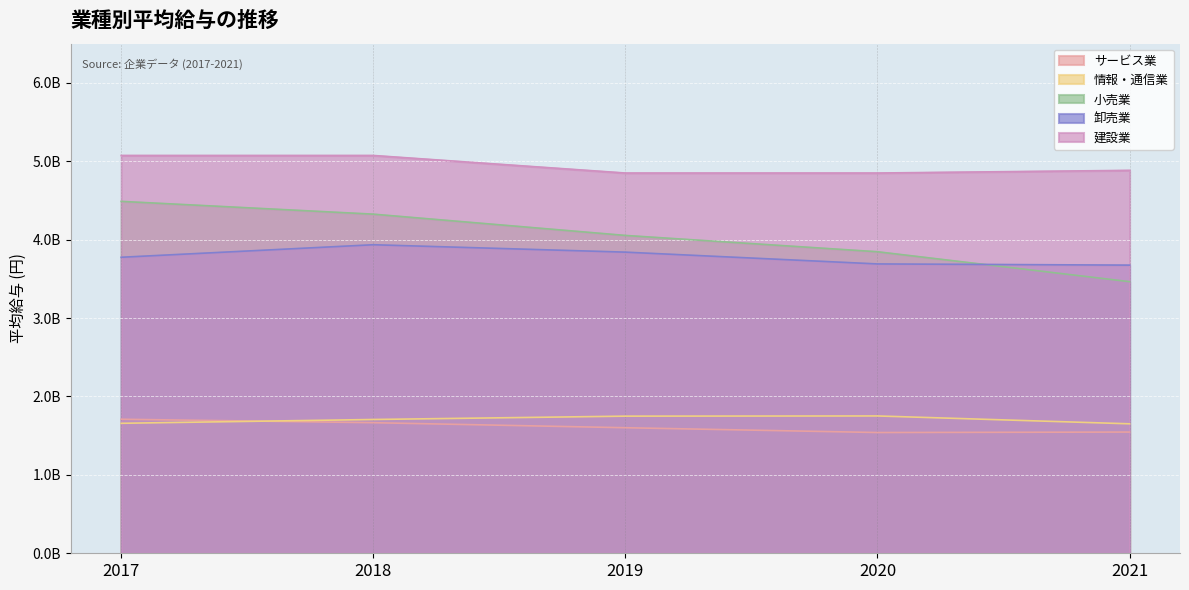

Reading right to left, list all the values displayed in this chart.

サービス業: 1546118000	1540207000	1601385000	1665548000	1709588500
情報・通信業: 1651257500	1751556000	1749058000	1706500000	1657915500
小売業: 3464275000	3845915000	4054000000	4325387000	4488500000
卸売業: 3675271500	3690500000	3840904000	3935297500	3775494000
建設業: 4884094000	4850047000	4850047000	5074004000	5074004000